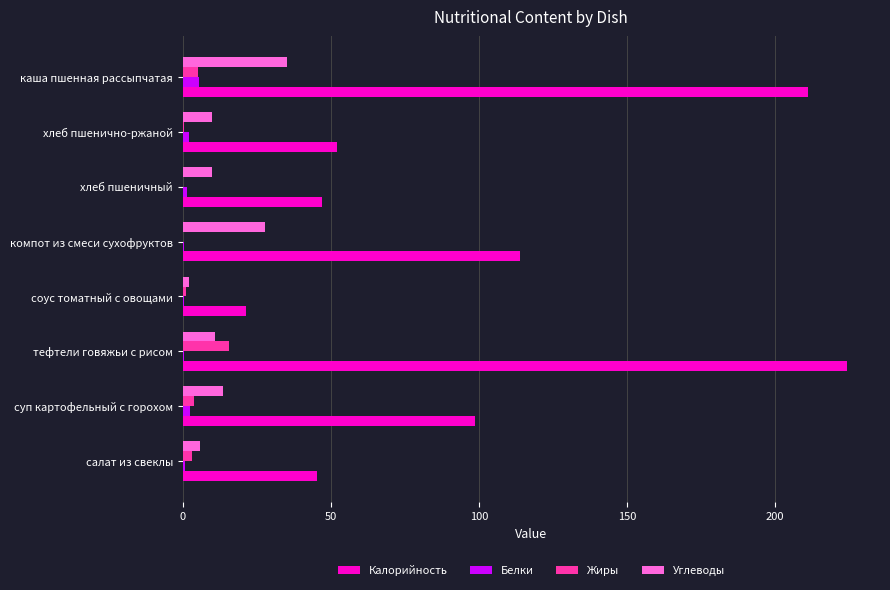

The Углеводы series shows 10.0 at хлеб пшенично-ржаной. True or false?

True